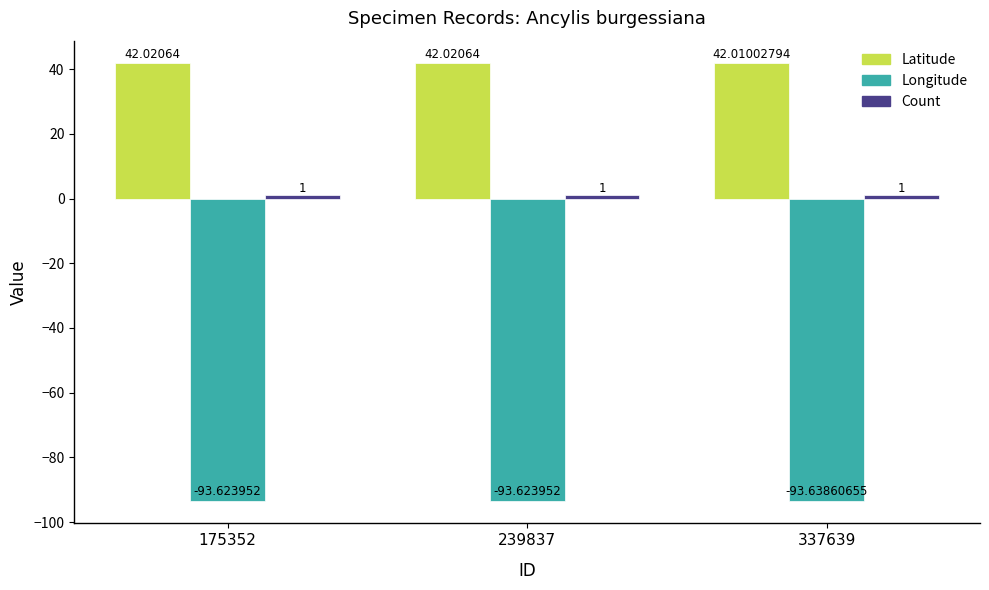

What is the average value of the Latitude series?

42.0